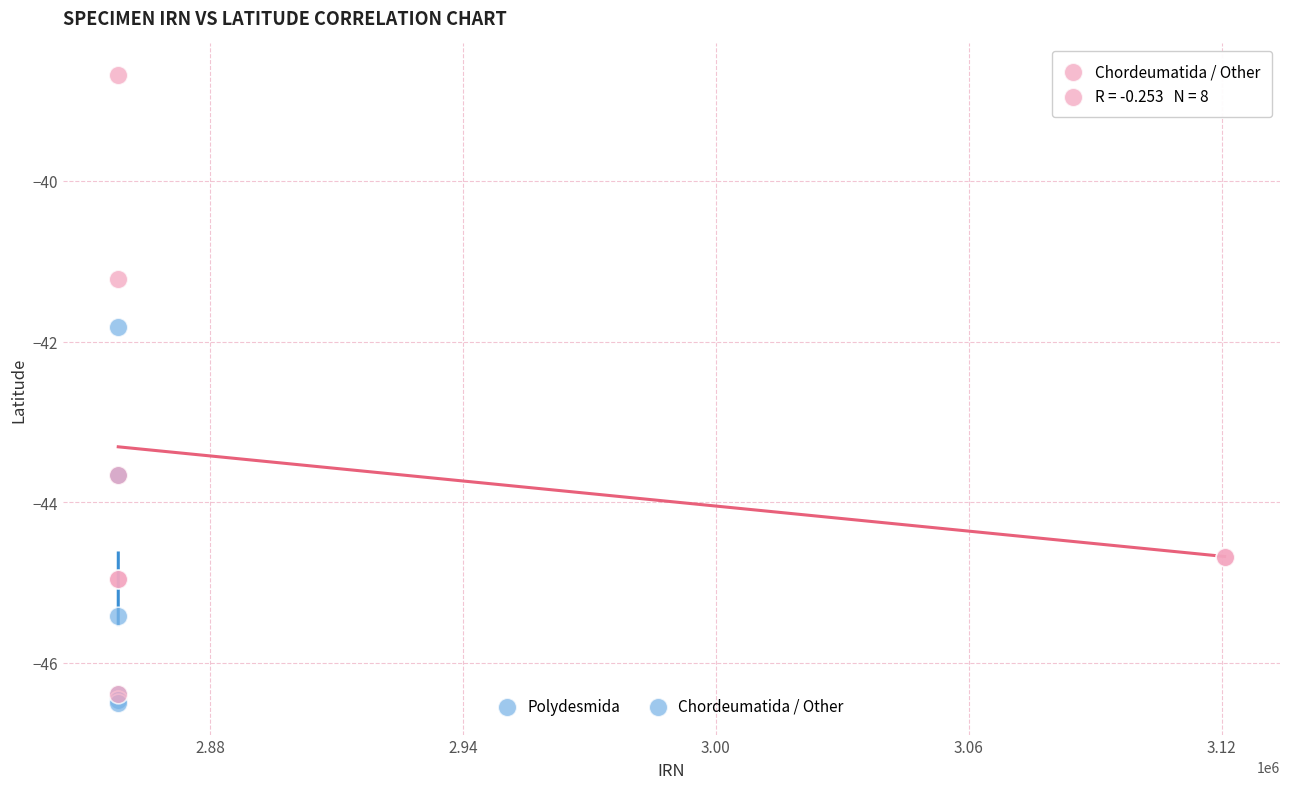

Which series contains the highest Y value?

Chordeumatida / Other